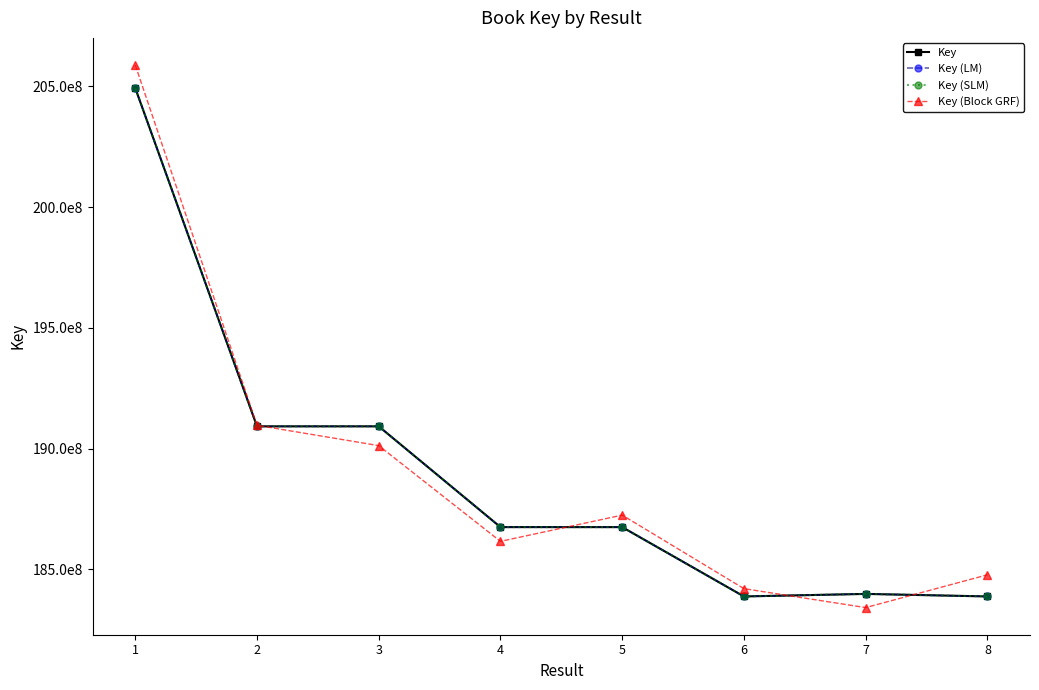

Reading left to right, what are all the values shown in this chart?

Key: 204930622.0	190920568.0	190921329.0	186747875.0	186747340.0	183876344.0	183981586.0	183876630.0
Key (LM): 204930622.0	190920568.0	190921329.0	186747875.0	186747340.0	183876344.0	183981586.0	183876630.0
Key (SLM): 204930622.0	190920568.0	190921329.0	186747875.0	186747340.0	183876344.0	183981586.0	183876630.0
Key (Block GRF): 205885018.5	190964344.4	190122592.9	186157802.7	187244867.1	184199793.4	183414897.8	184772311.2